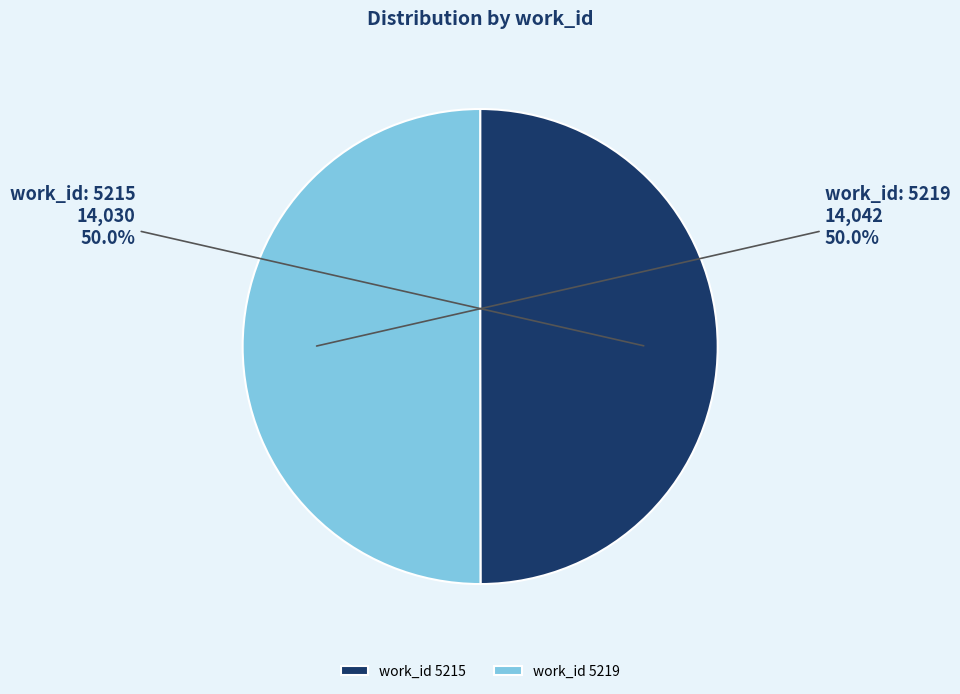

What percentage is NOT represented by work_id 5219?

50.0%